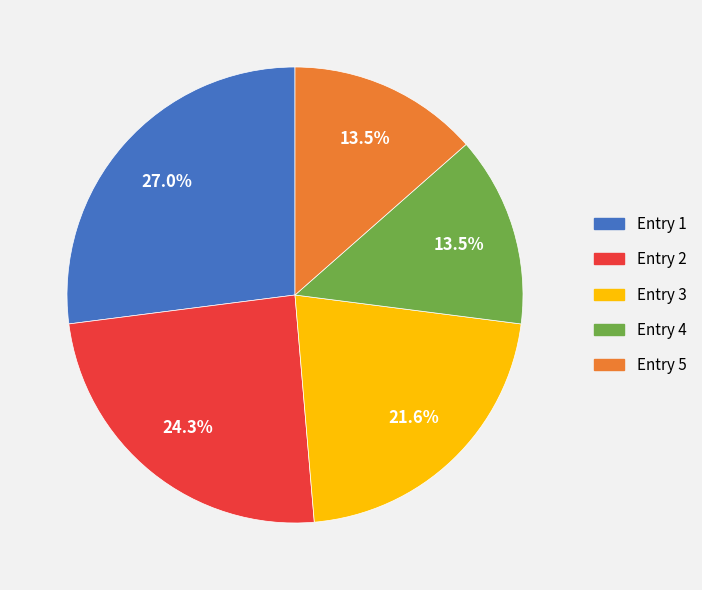

Which category has the biggest portion of the pie?

Entry 1